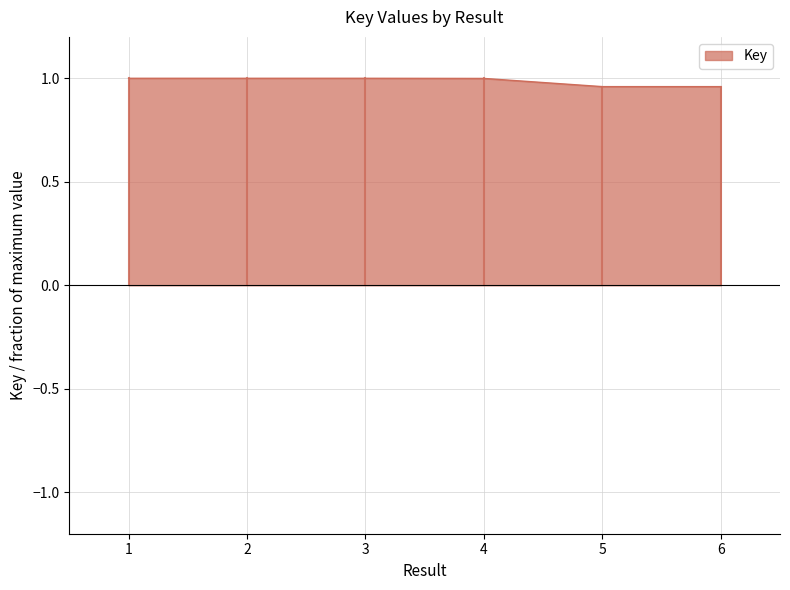

The chart shows a value of 1.4 at 4. True or false?

False